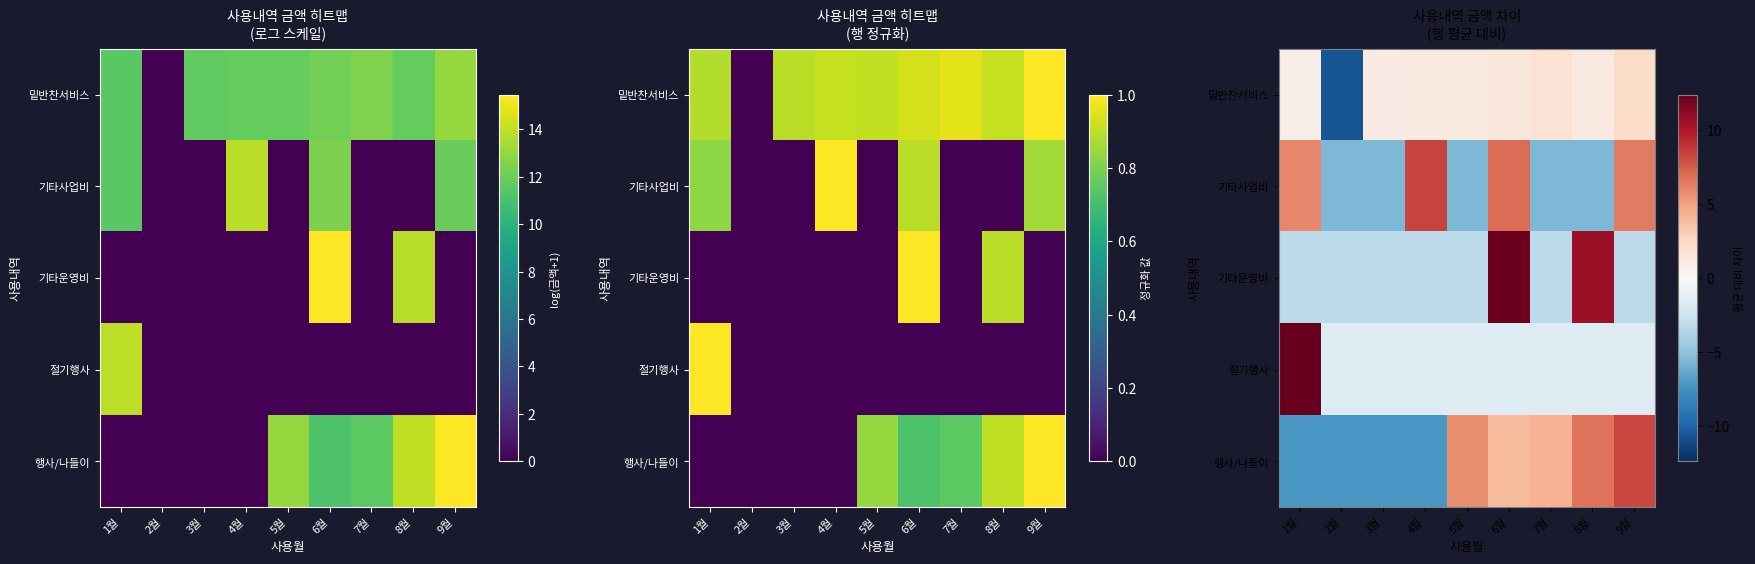

List the labels in order of 기타운영비 value, largest first.

6월, 8월, 1월, 2월, 3월, 4월, 5월, 7월, 9월